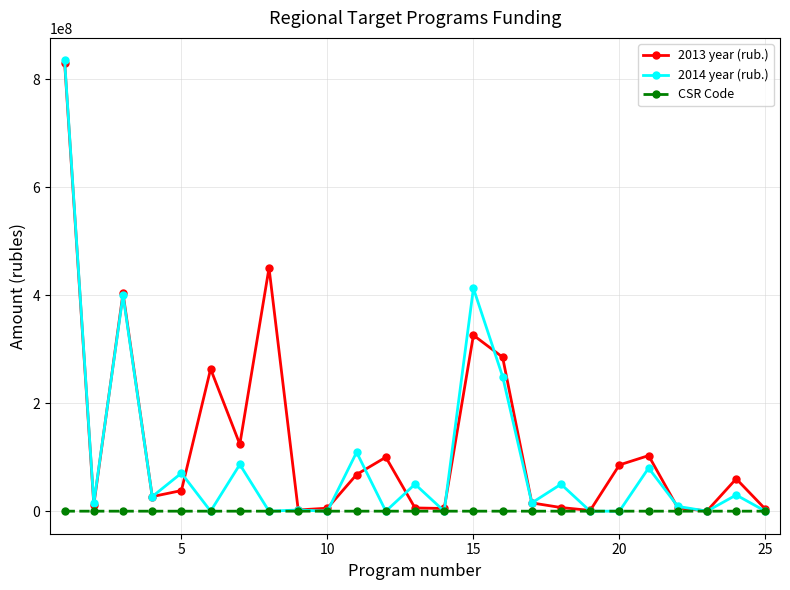

Which series has the largest total across all categories?

2013 year (rub.)